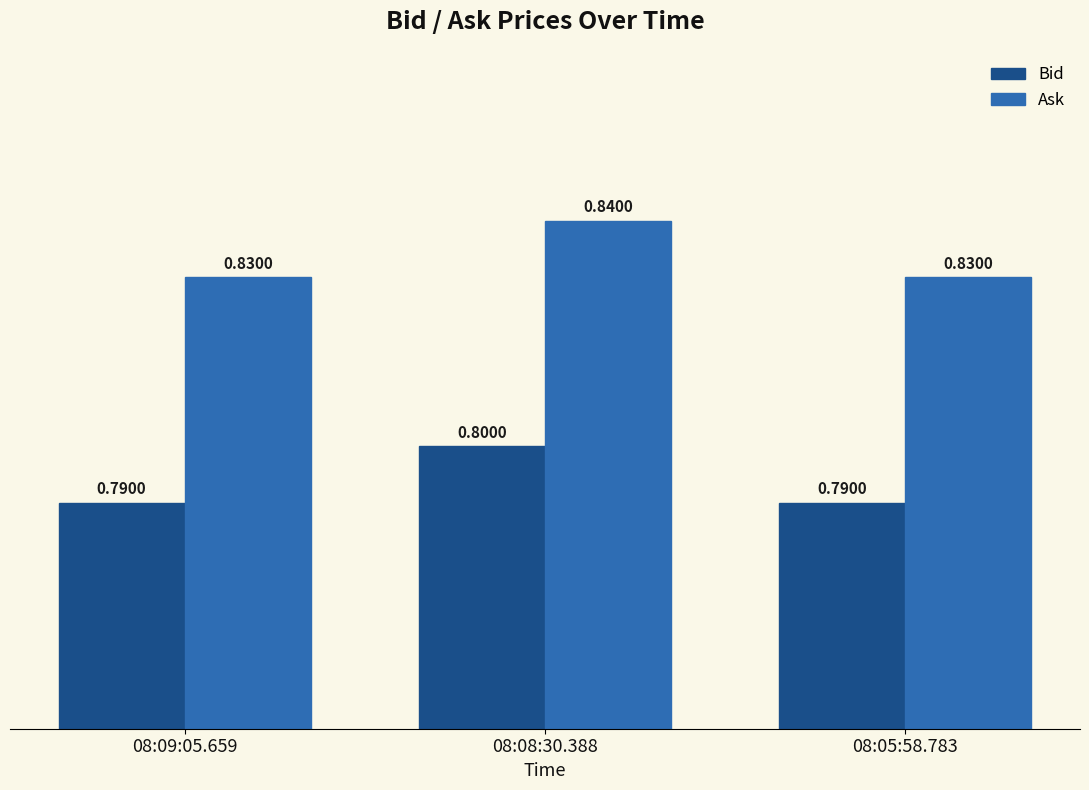

Reading left to right, what are all the values shown in this chart?

Bid: 0.8	0.8	0.8
Ask: 0.8	0.8	0.8